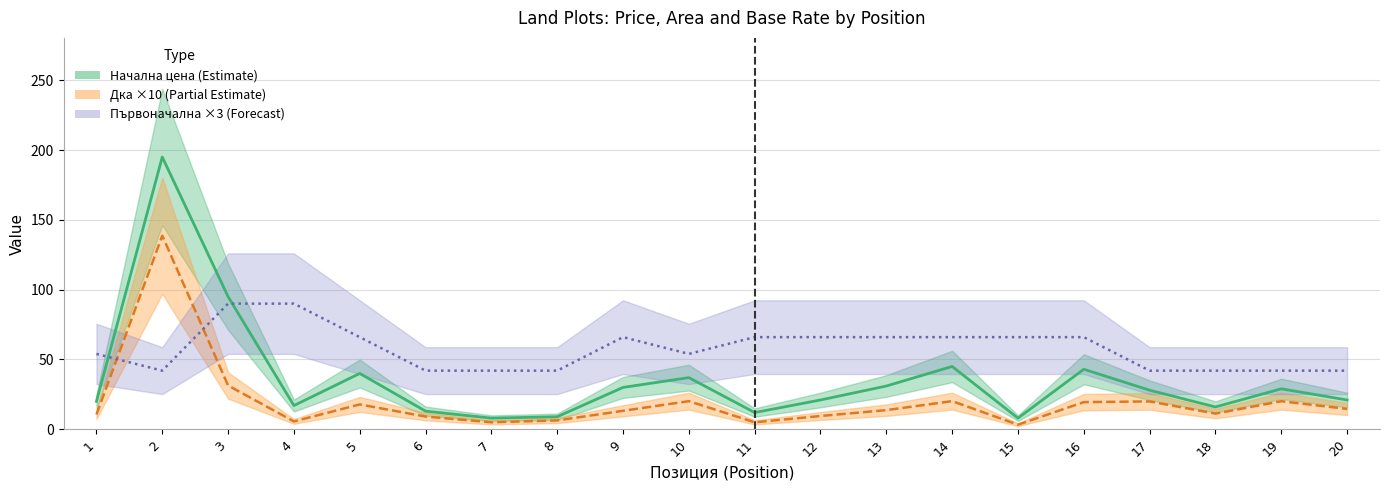

At 19, list the series in order from largest to smallest.

Първоначална лв/дка, Начална цена, Дка